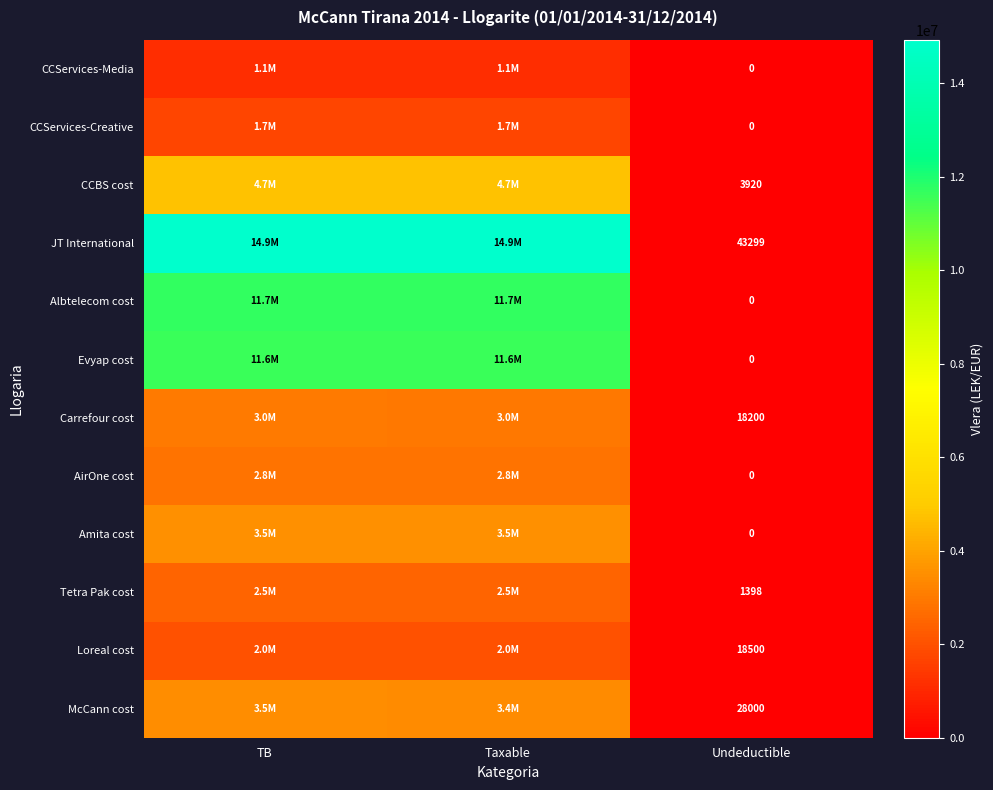

Which series has the largest range (max minus min)?

JT International